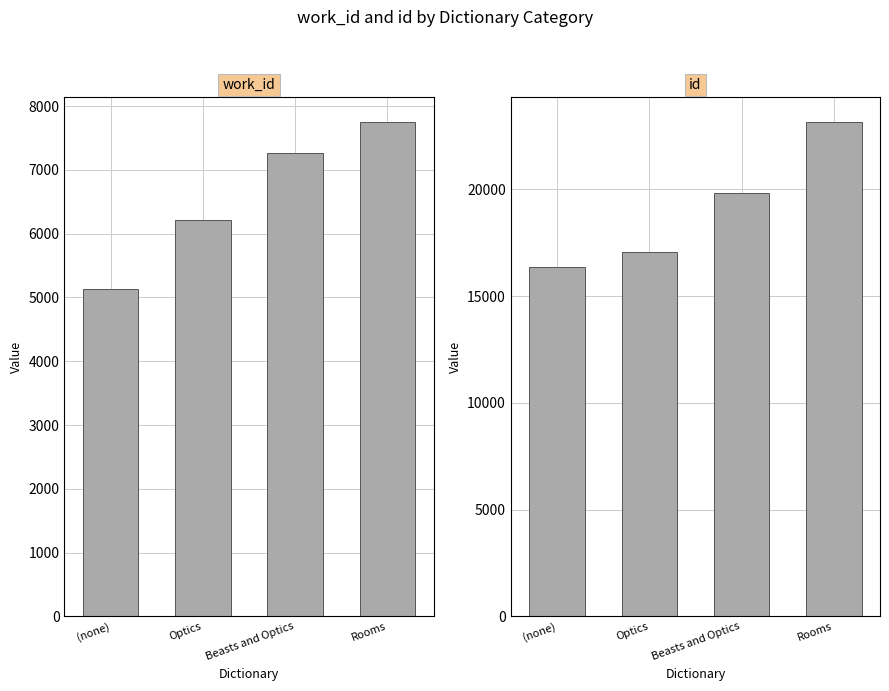

At how many categories does at least one series exceed 22639?

1